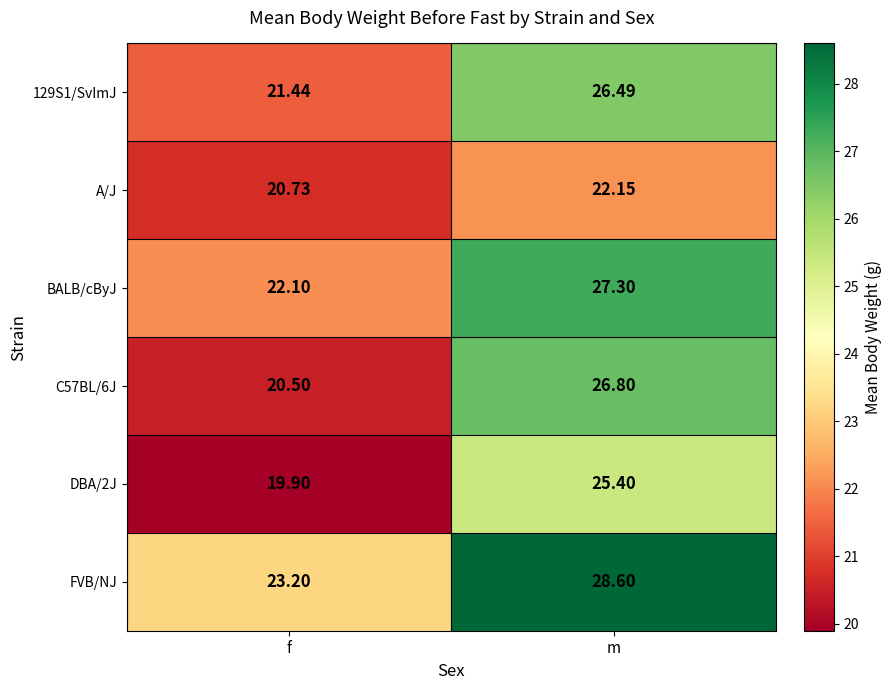

List the labels in order of BALB/cByJ value, smallest first.

f, m